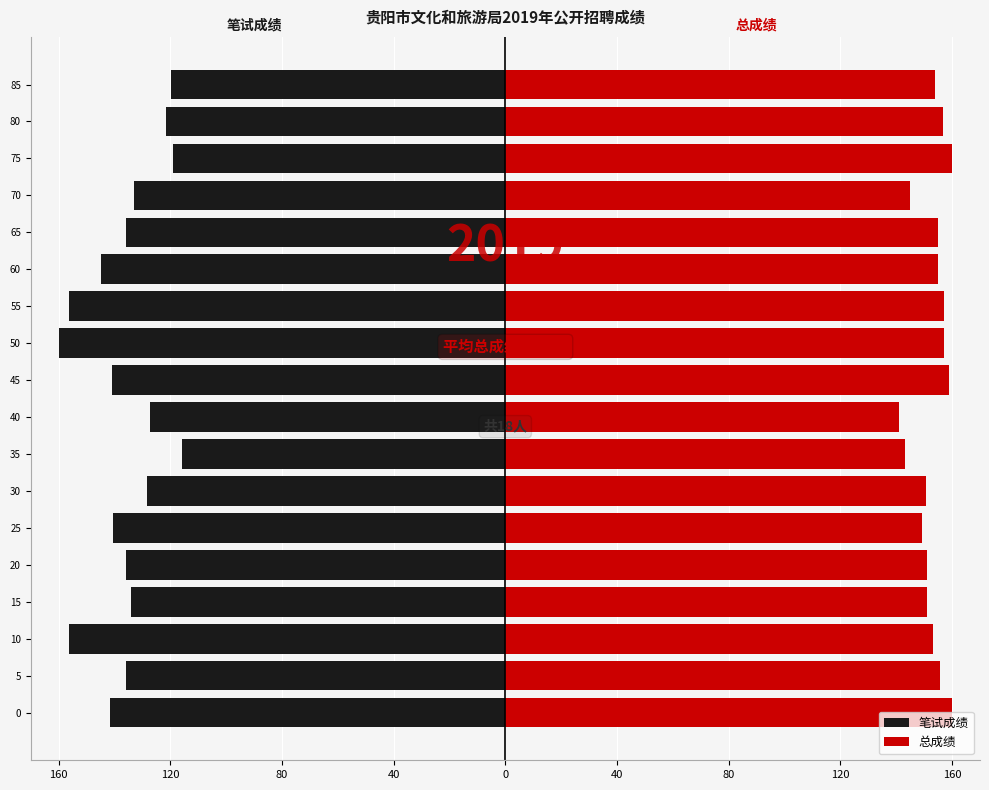

Which series has the largest range (max minus min)?

笔试成绩